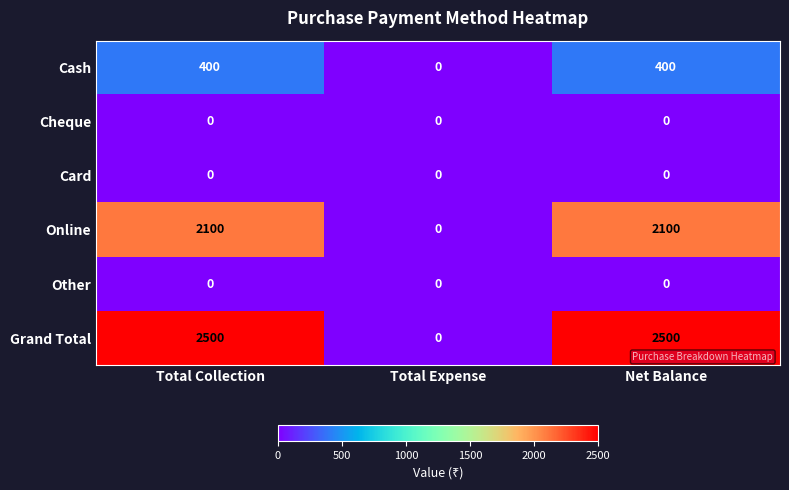

Which series changed the most between Total Expense and Net Balance?

Grand Total